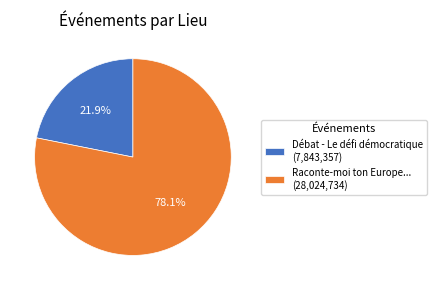

What percentage is NOT represented by Raconte-moi ton Europe...?

21.9%